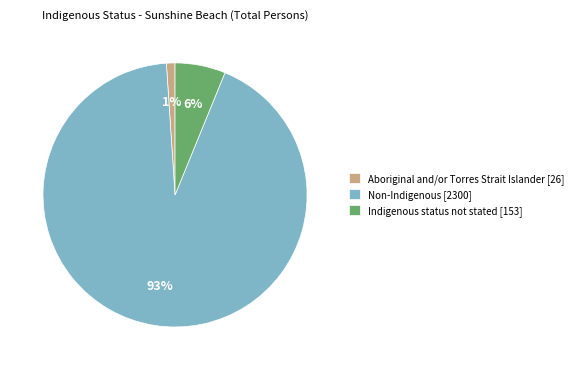

Rank the categories by value from highest to lowest.

Non-Indigenous [2300], Indigenous status not stated [153], Aboriginal and/or Torres Strait Islander [26]